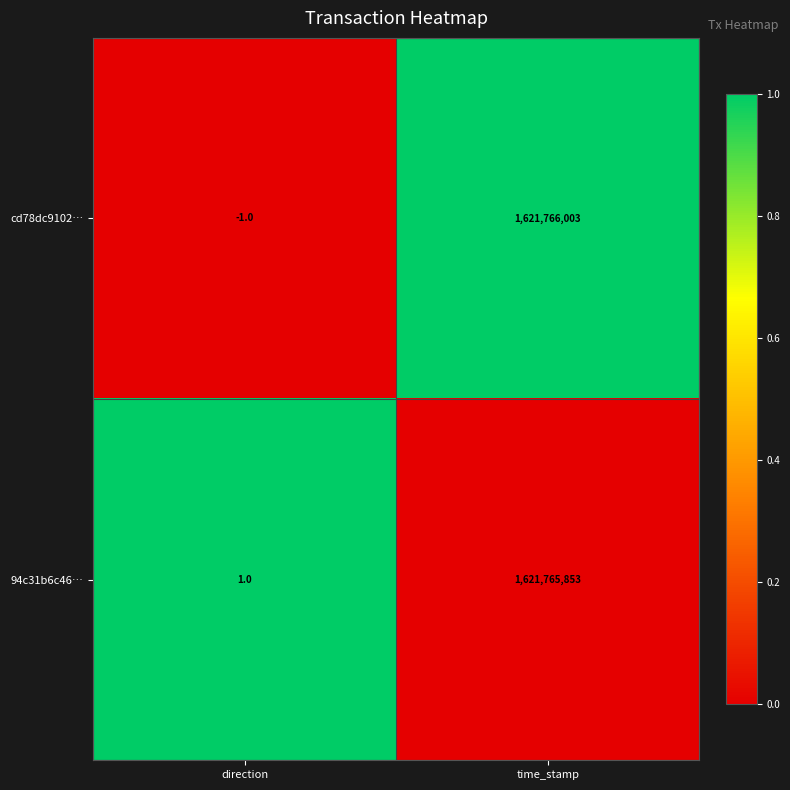

List the series in order of their peak value, highest first.

cd78dc9102…, 94c31b6c46…